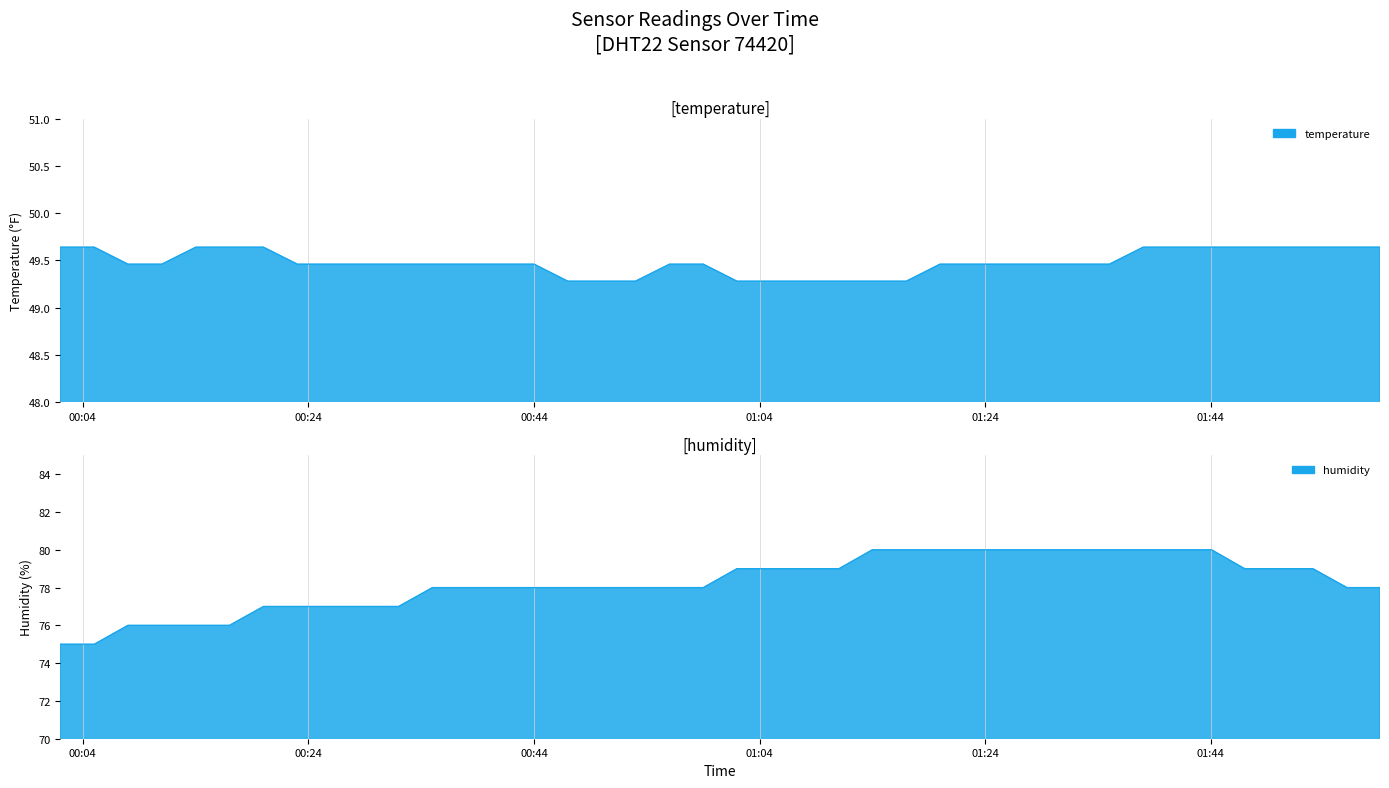

List the series in order of their peak value, highest first.

humidity, temperature